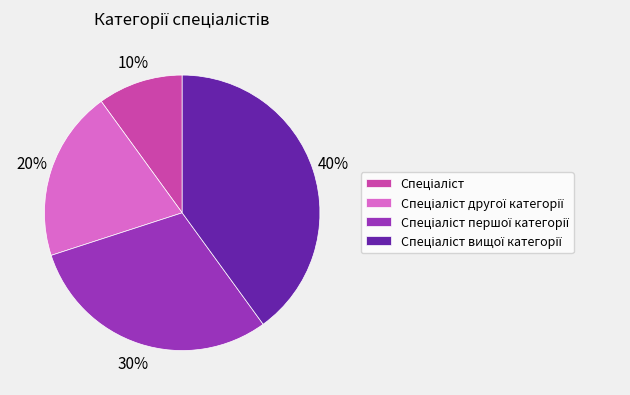

Is there a majority slice in this chart?

No